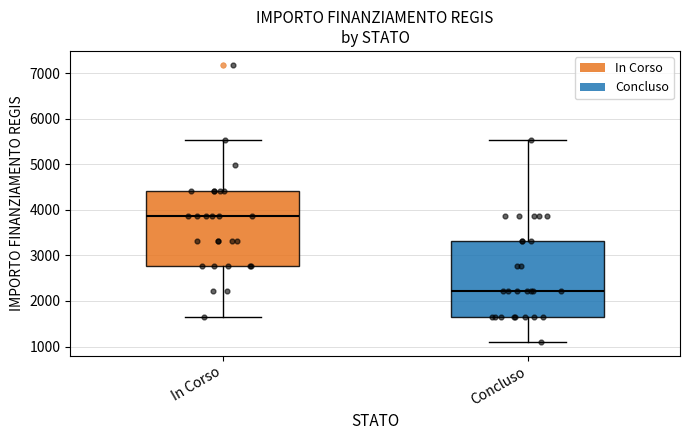

Which box has the lowest median line?

Concluso